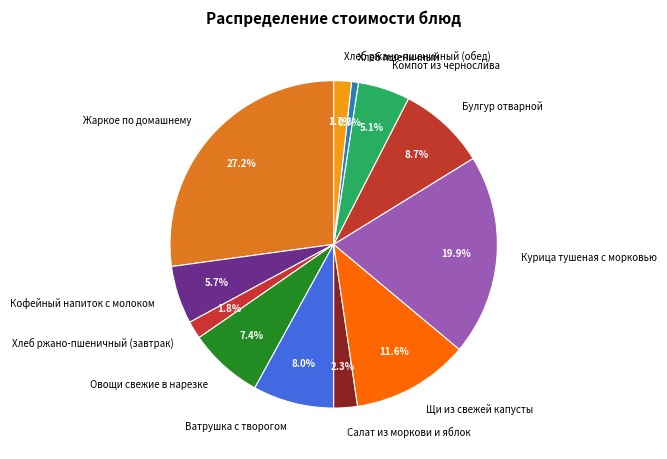

Between Овощи свежие в нарезке and Хлеб ржано-пшеничный (обед), which is larger?

Овощи свежие в нарезке